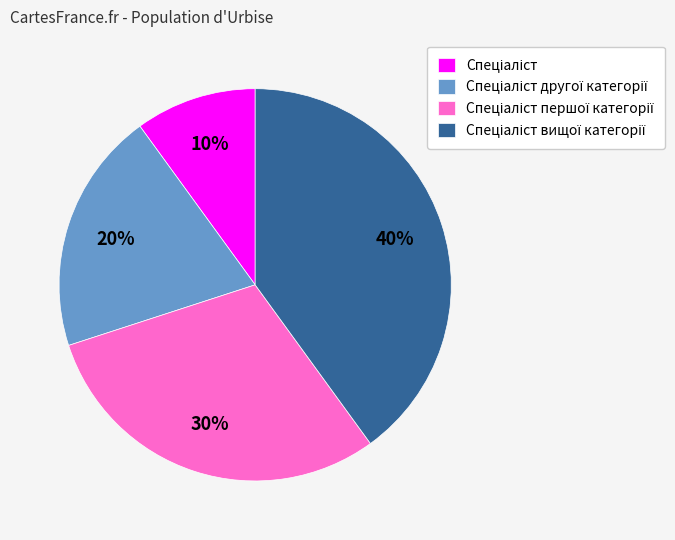

Is there any slice that represents more than half of the pie?

No